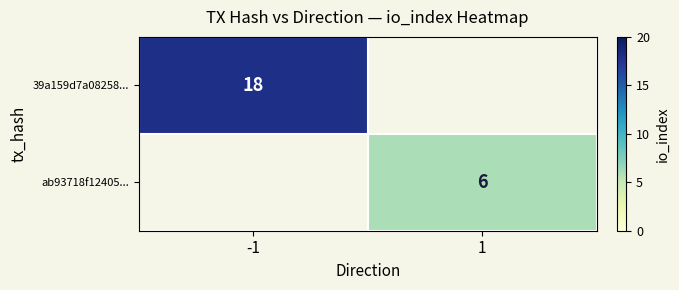

The value of 39a159d7a08258... at -1 is 18. True or false?

True